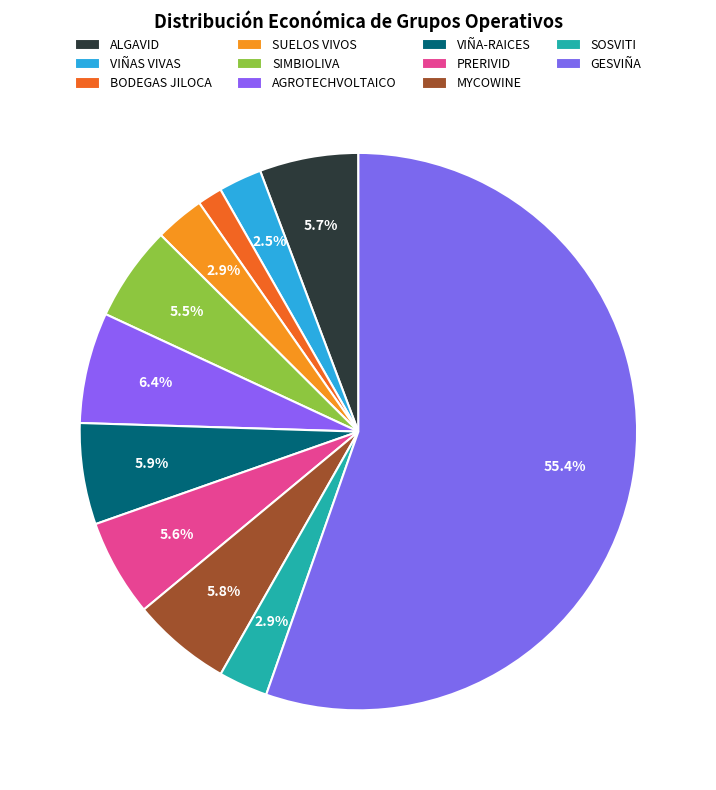

Count the number of slices in the pie.

11